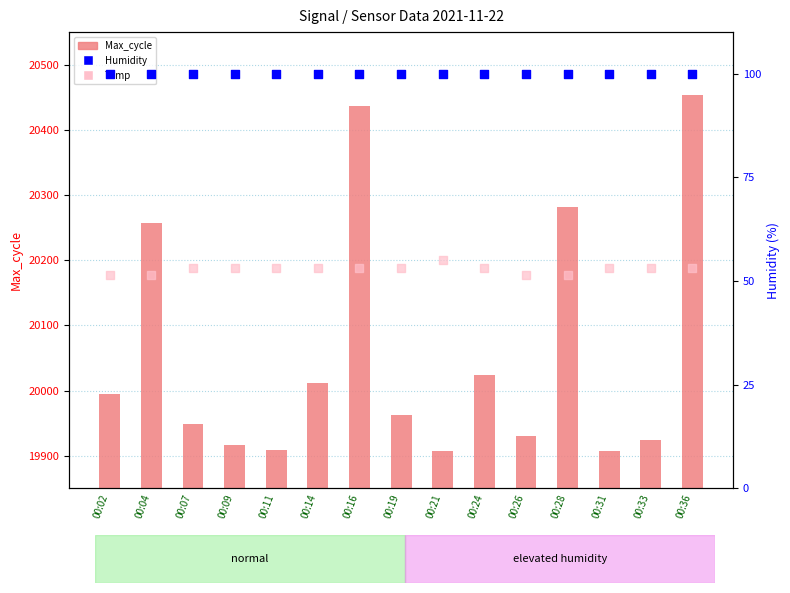

What are all the series names shown in the legend?

Max_cycle, Humidity, Temp